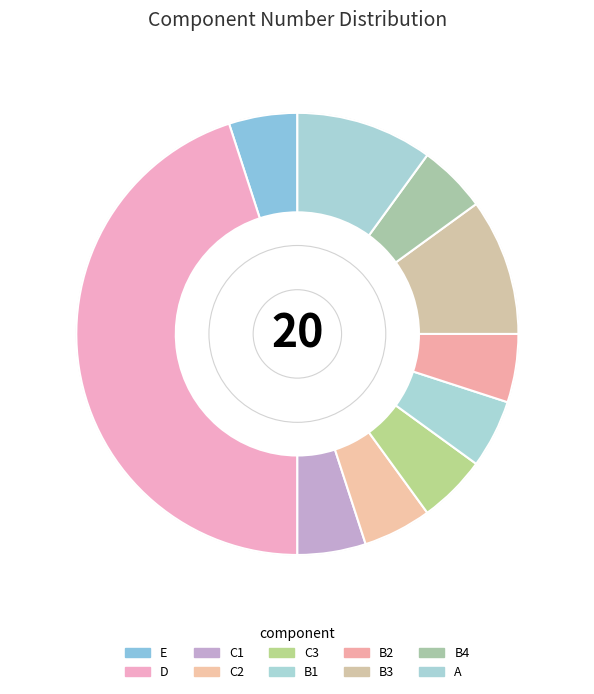

Count the number of slices in the pie.

10